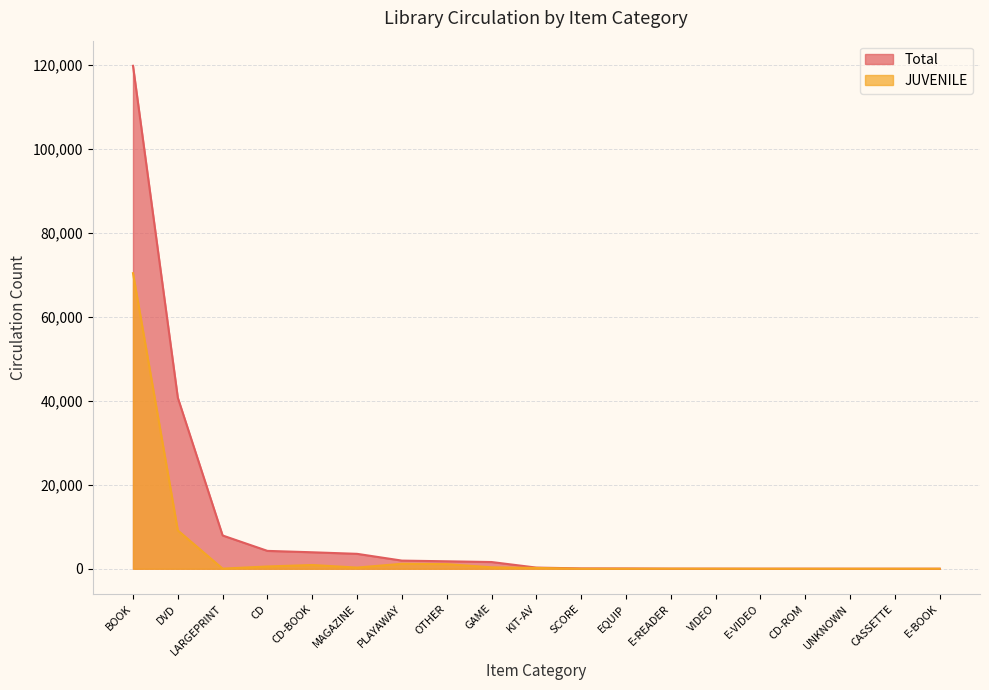

List the series in order of their overall mean, highest first.

Total, JUVENILE